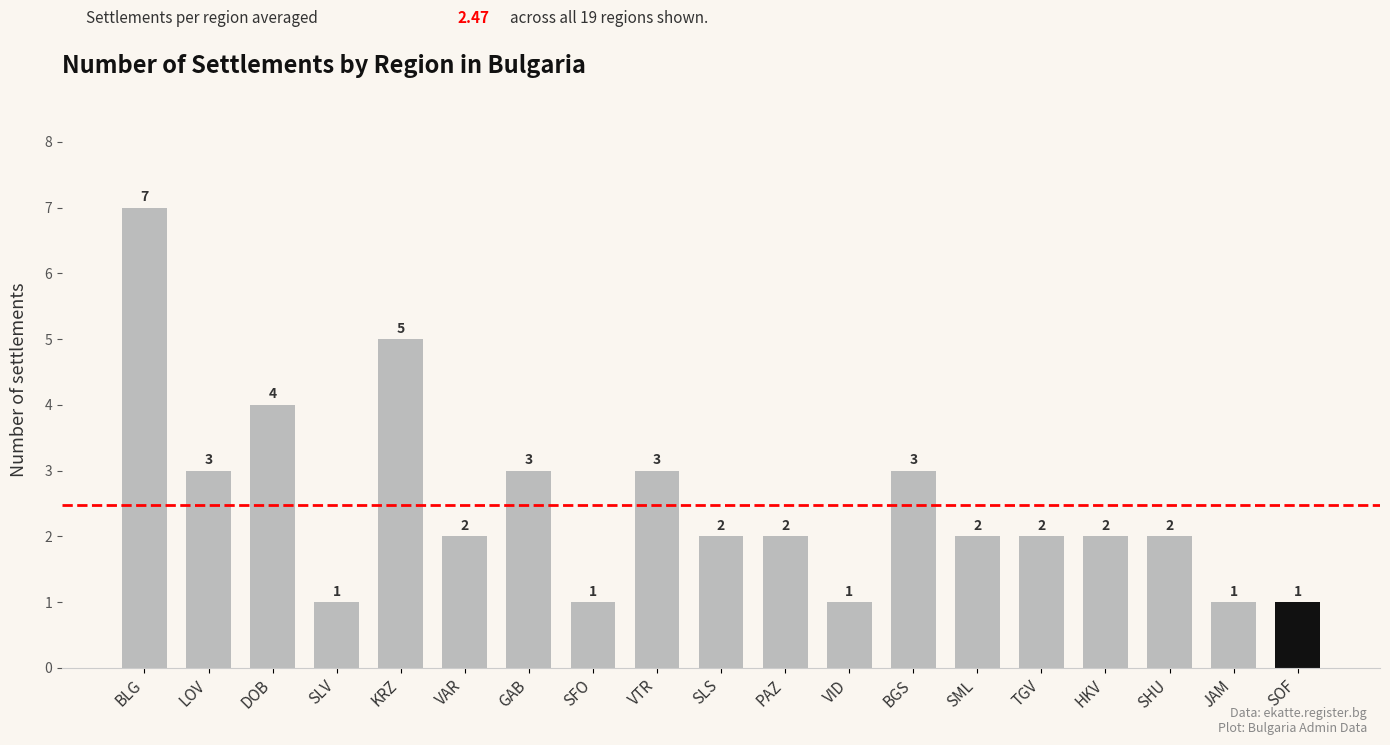

What is the change in value from BLG to KRZ?

-2